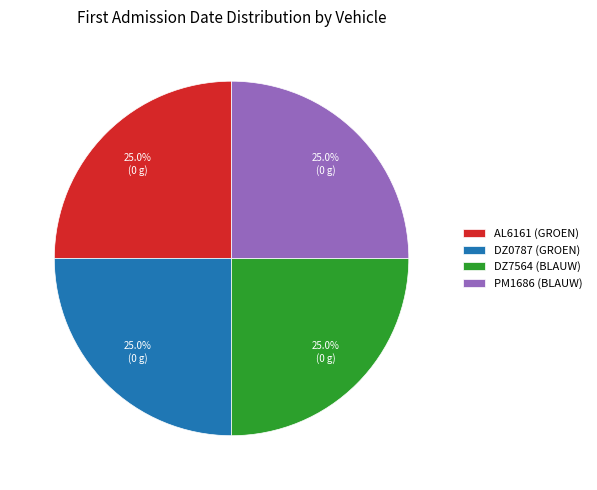

Is there any slice that represents more than half of the pie?

No